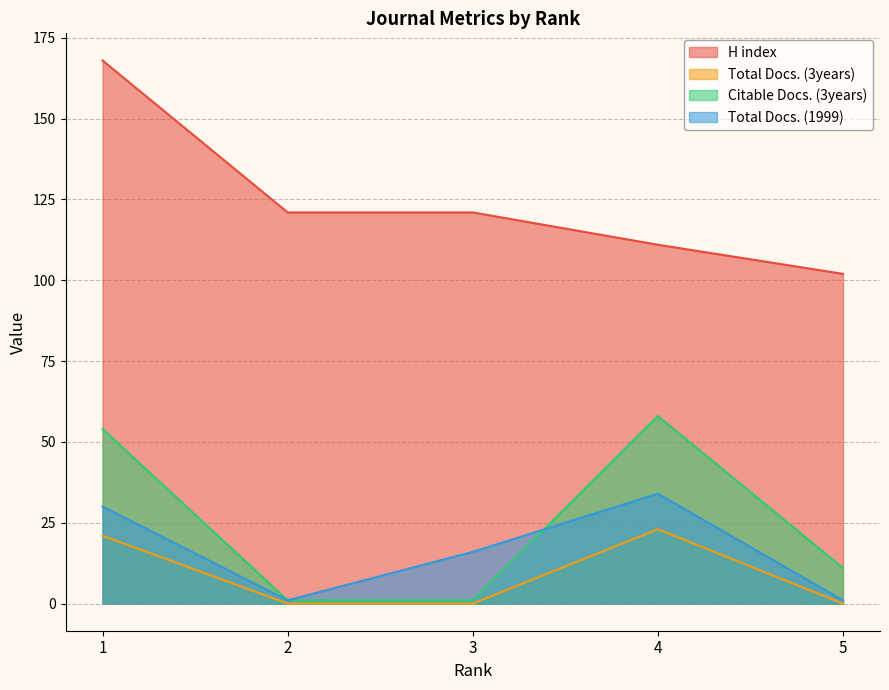

True or false: Total Docs. (1999) and Total Docs. (3years) intersect in this chart.

False